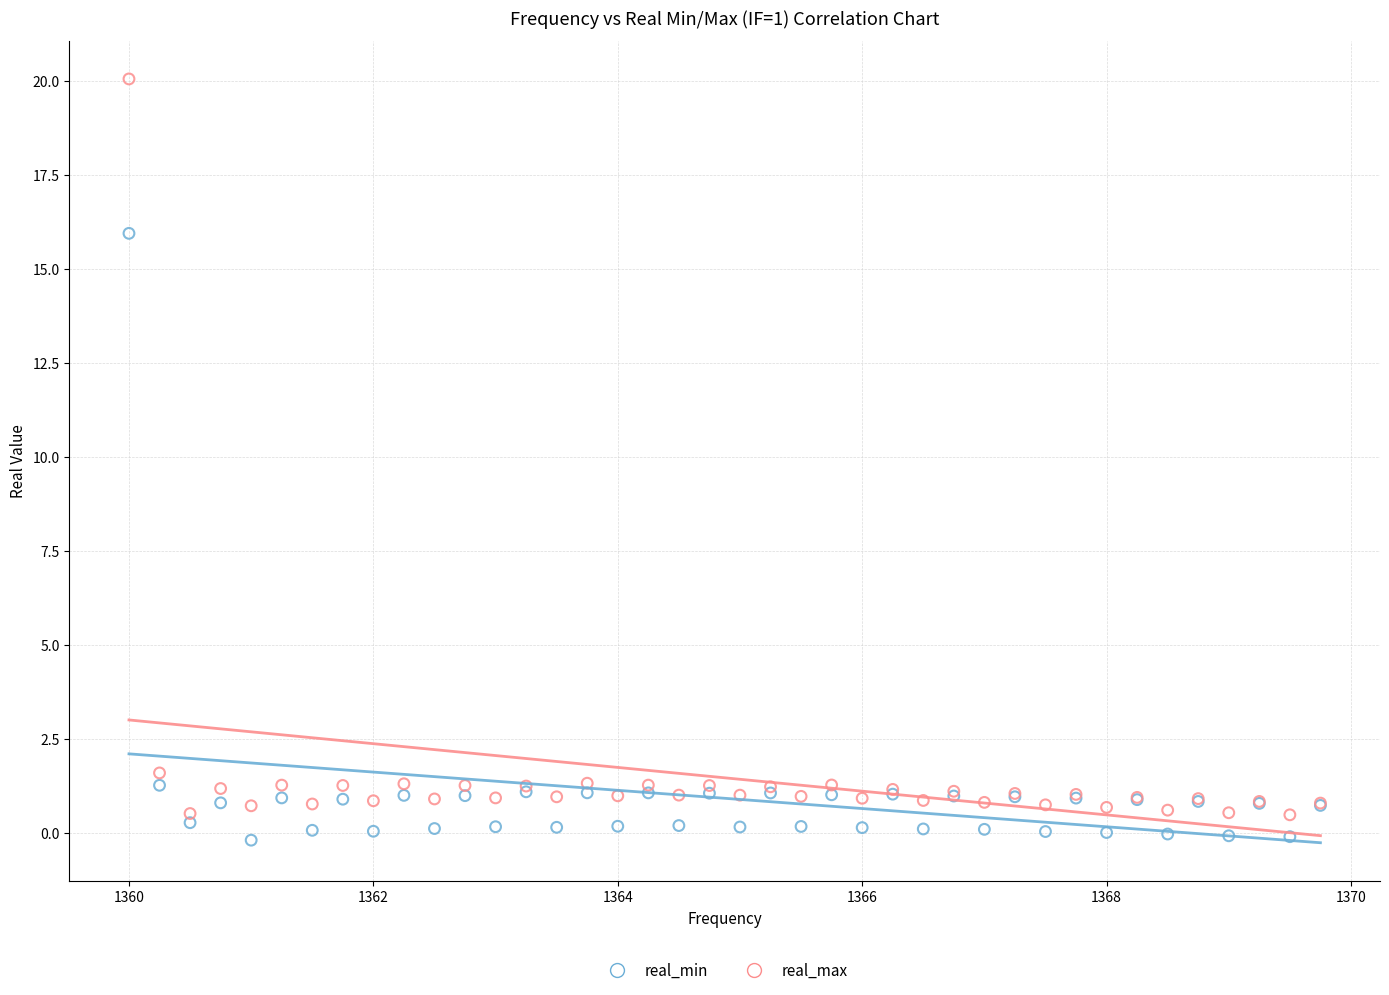

Across all series, what Y value is closest to 9?

16.0